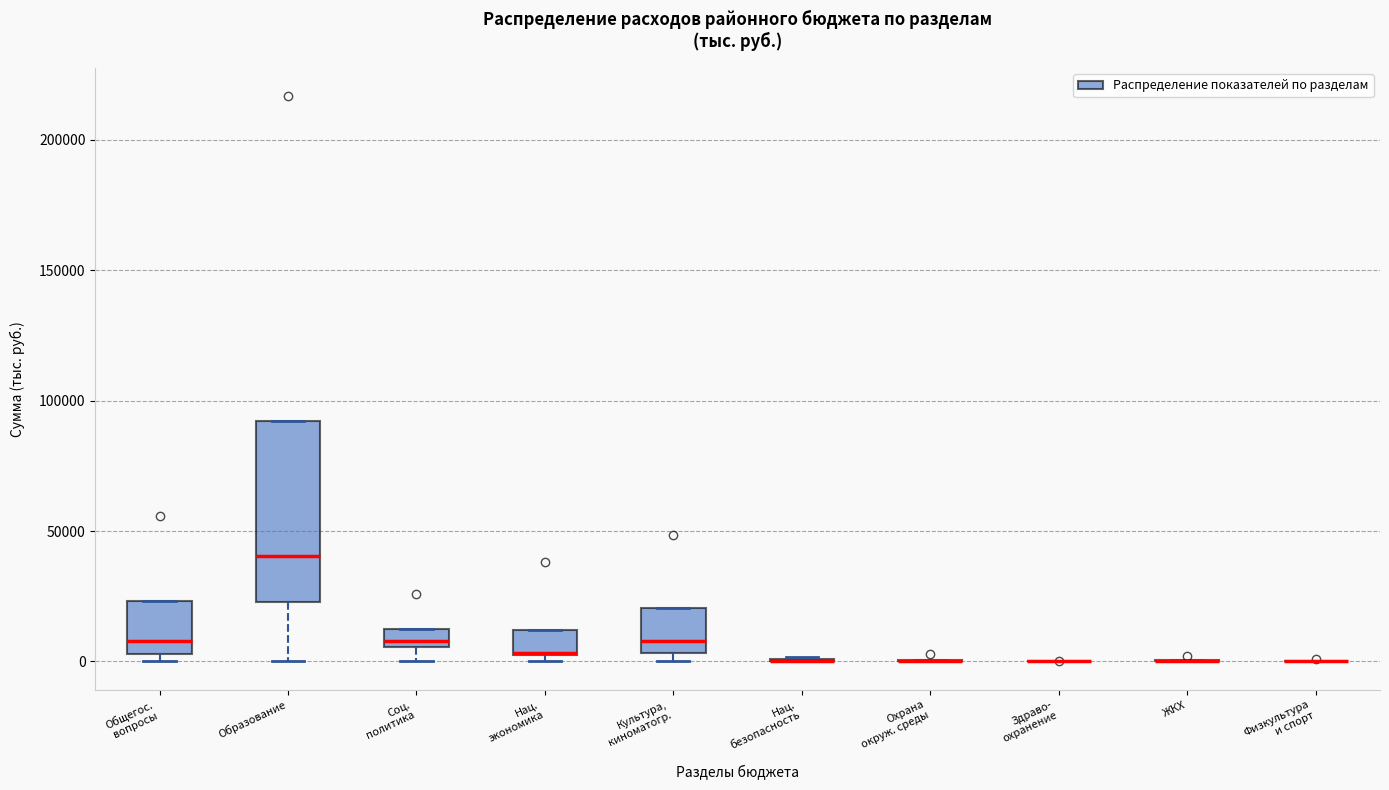

Which box is the tallest, from its lower edge to its upper edge?

Образование